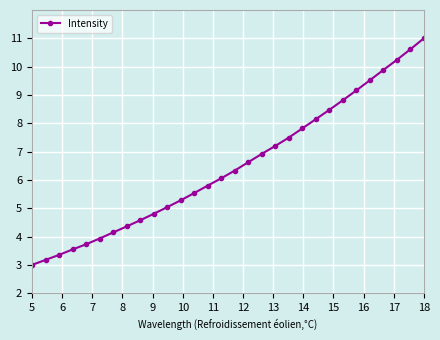

True or false: the data has more than 2 interior local peaks.

False